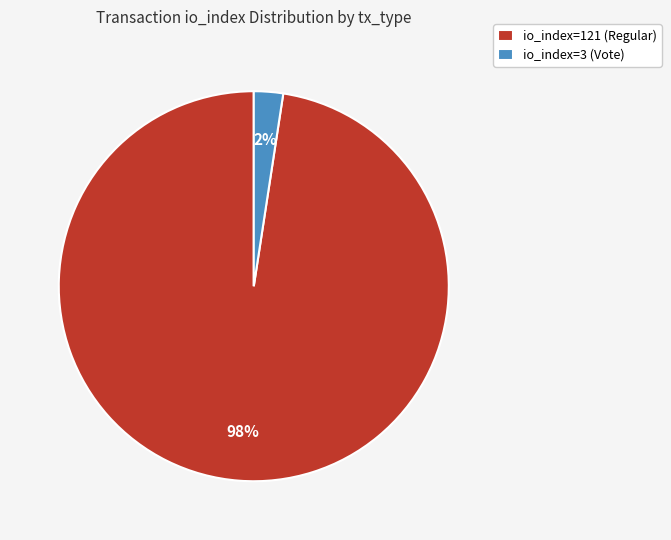

To the nearest percent, what is the average slice percentage?

50%